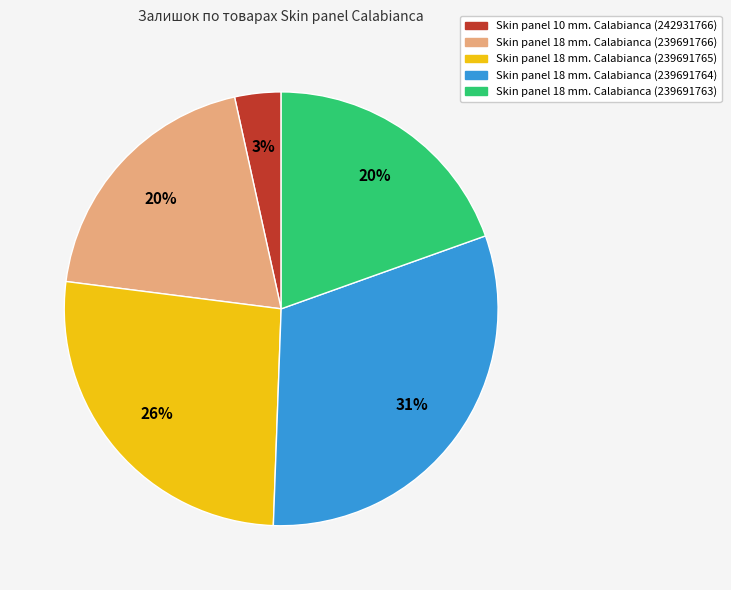

The Skin panel 18 mm. Calabianca (239691766) slice represents 5% of the pie. True or false?

False